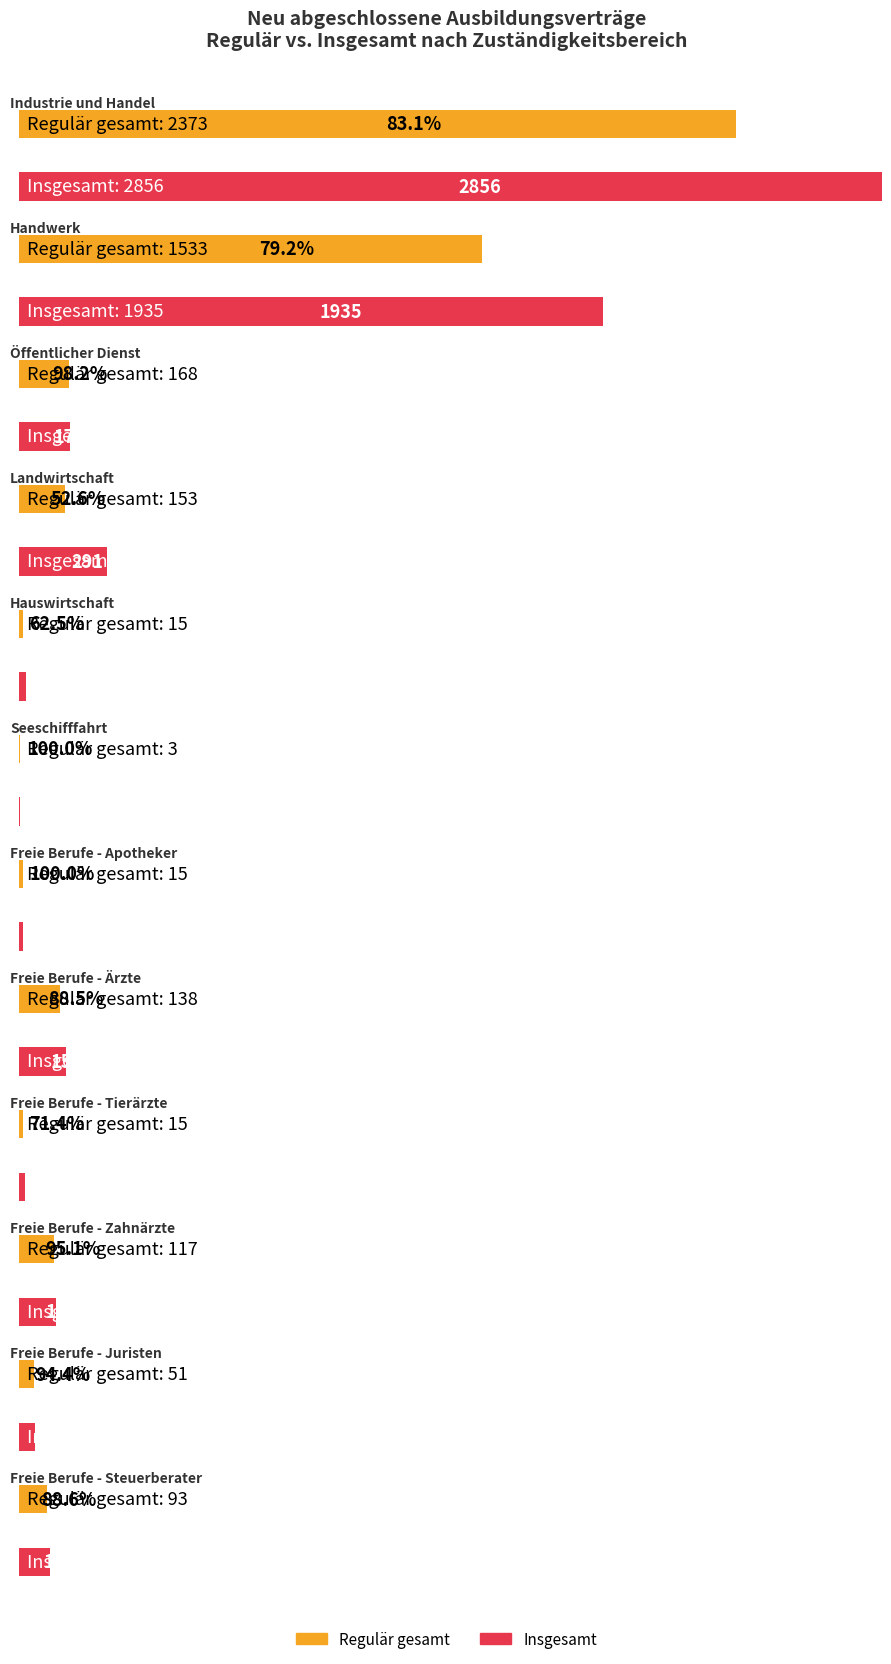

Which series has the widest spread of values?

ges. (insgesamt)